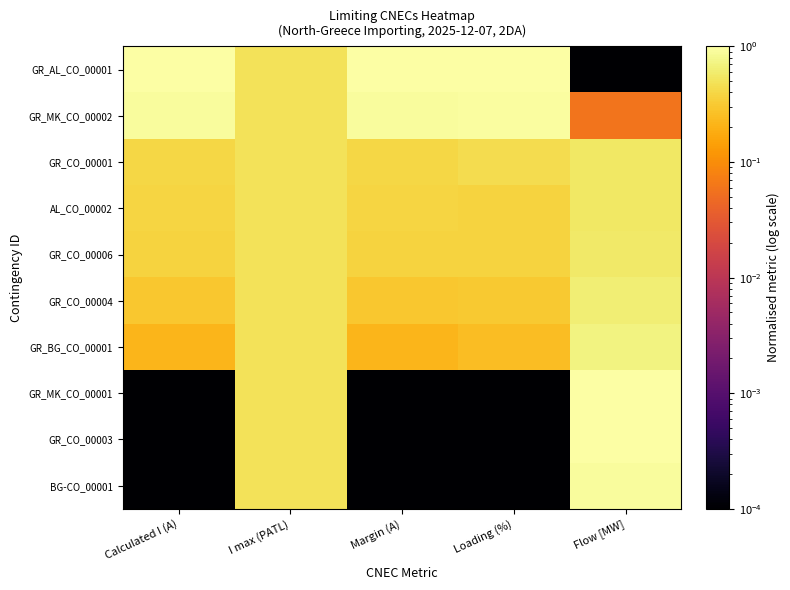

Reading right to left, transcribe all the data shown in this chart.

GR_AL_CO_00001: Flow [MW]=0.0	Loading (%)=1.0	Margin (A)=1.0	I max (PATL)=0.5	Calculated I (A)=1.0
GR_MK_CO_00002: Flow [MW]=0.1	Loading (%)=0.9	Margin (A)=0.9	I max (PATL)=0.5	Calculated I (A)=0.9
GR_CO_00001: Flow [MW]=0.6	Loading (%)=0.4	Margin (A)=0.4	I max (PATL)=0.5	Calculated I (A)=0.4
AL_CO_00002: Flow [MW]=0.6	Loading (%)=0.4	Margin (A)=0.4	I max (PATL)=0.5	Calculated I (A)=0.4
GR_CO_00006: Flow [MW]=0.6	Loading (%)=0.4	Margin (A)=0.4	I max (PATL)=0.5	Calculated I (A)=0.4
GR_CO_00004: Flow [MW]=0.6	Loading (%)=0.3	Margin (A)=0.3	I max (PATL)=0.5	Calculated I (A)=0.3
GR_BG_CO_00001: Flow [MW]=0.7	Loading (%)=0.3	Margin (A)=0.2	I max (PATL)=0.5	Calculated I (A)=0.2
GR_MK_CO_00001: Flow [MW]=1.0	Loading (%)=0.0	Margin (A)=0.0	I max (PATL)=0.5	Calculated I (A)=0.0
GR_CO_00003: Flow [MW]=1.0	Loading (%)=0.0	Margin (A)=0.0	I max (PATL)=0.5	Calculated I (A)=0.0
BG-CO_00001: Flow [MW]=0.9	Loading (%)=0.0	Margin (A)=0.0	I max (PATL)=0.5	Calculated I (A)=0.0